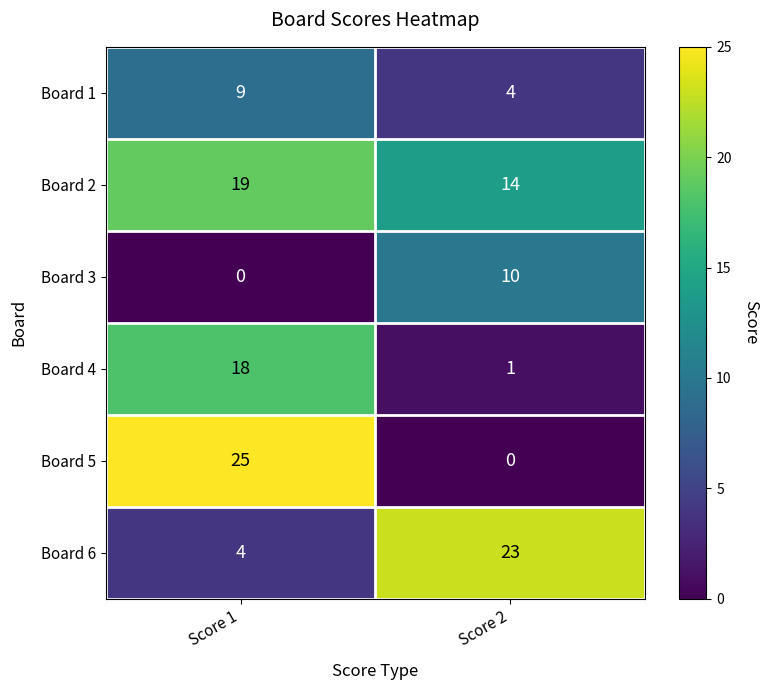

Where is Board 4 nearest to the value 9?

Score 2